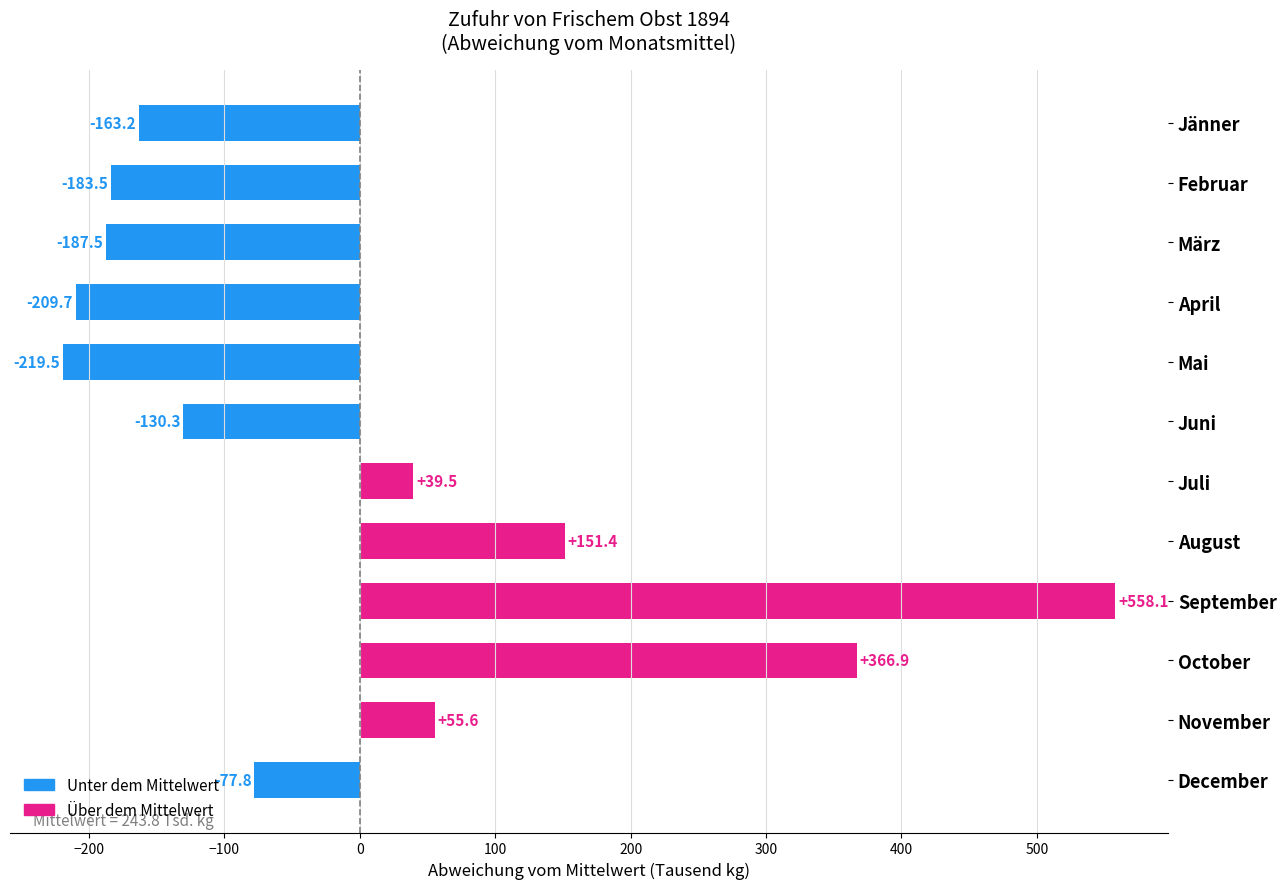

What position from the top is März?

3